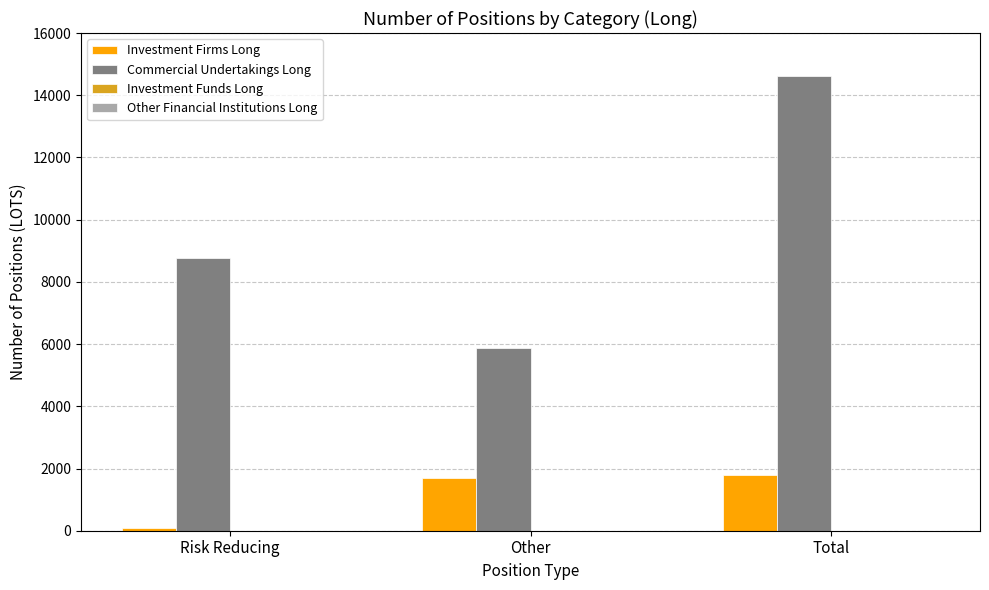

The Investment Firms Long series shows 1691 at Other. True or false?

True